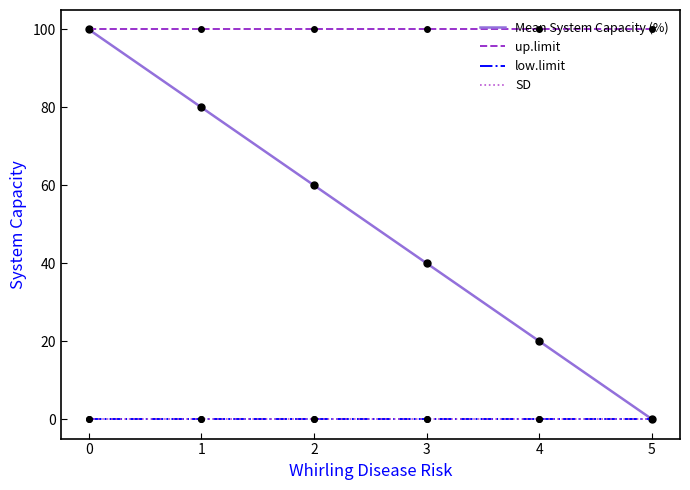

List the labels in order of up.limit value, smallest first.

0, 1, 2, 3, 4, 5